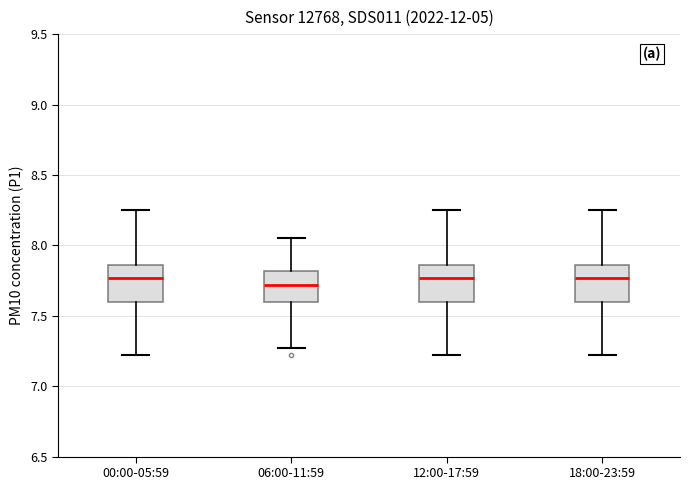

Reading left to right, read every box against the y-axis: the position of its median line, the range the box covers, and the ends of its whiskers. The values are not printed on the chart, so give them approximately, as read against the axis.

00:00-05:59: median 7.75, box 7.60 to 7.85, whiskers 7.20 to 8.25
06:00-11:59: median 7.70, box 7.60 to 7.80, whiskers 7.25 to 8.05
12:00-17:59: median 7.75, box 7.60 to 7.85, whiskers 7.20 to 8.25
18:00-23:59: median 7.75, box 7.60 to 7.85, whiskers 7.20 to 8.25